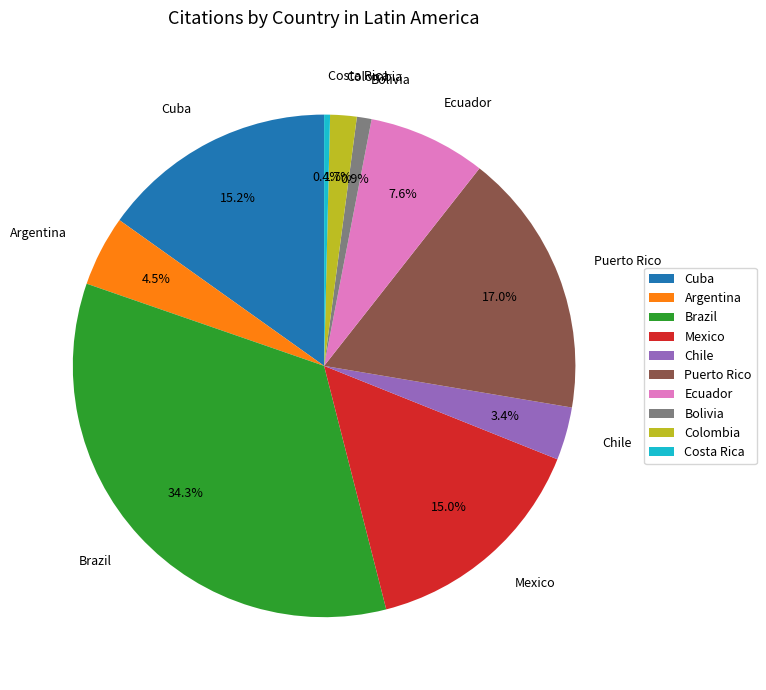

The Colombia slice represents 2% of the pie. True or false?

True